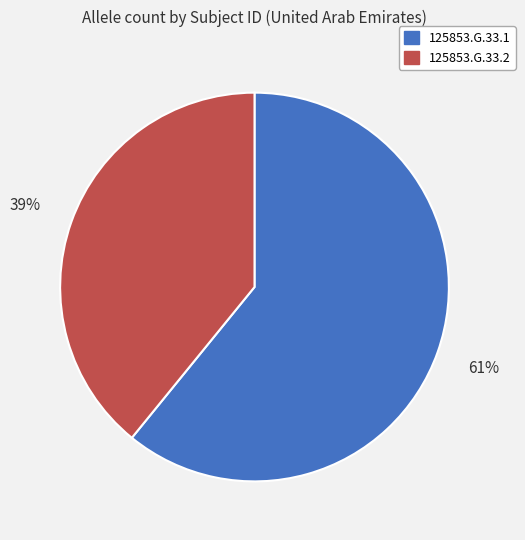

Approximately how many times larger is the value at 125853.G.33.2 compared to 125853.G.33.1?

0.6